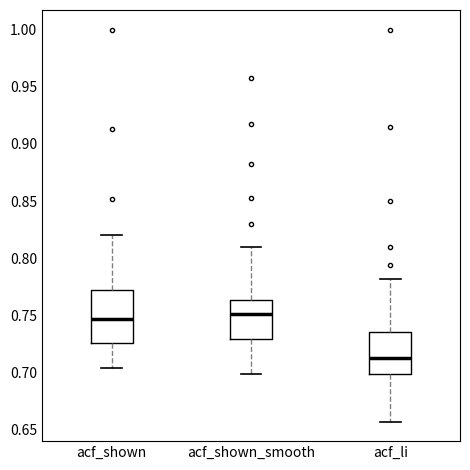

Reading left to right, transcribe this box plot: for each box, give where its median line is, the range the box spans, and where its two whiskers end, as read against the y-axis. The values are not printed on the chart, so give them approximately, as read against the axis.

acf_shown: median 0.745, box 0.725 to 0.775, whiskers 0.705 to 0.820
acf_shown_smooth: median 0.750, box 0.730 to 0.765, whiskers 0.700 to 0.810
acf_li: median 0.715, box 0.700 to 0.735, whiskers 0.655 to 0.780